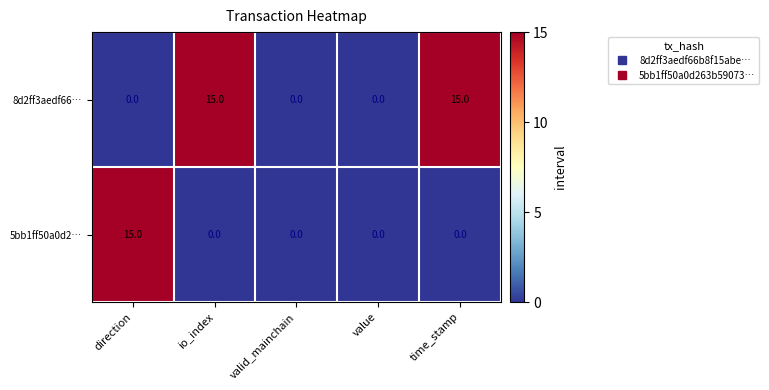

Is it true that 5bb1ff50a0d2… equals -9 at value?

False